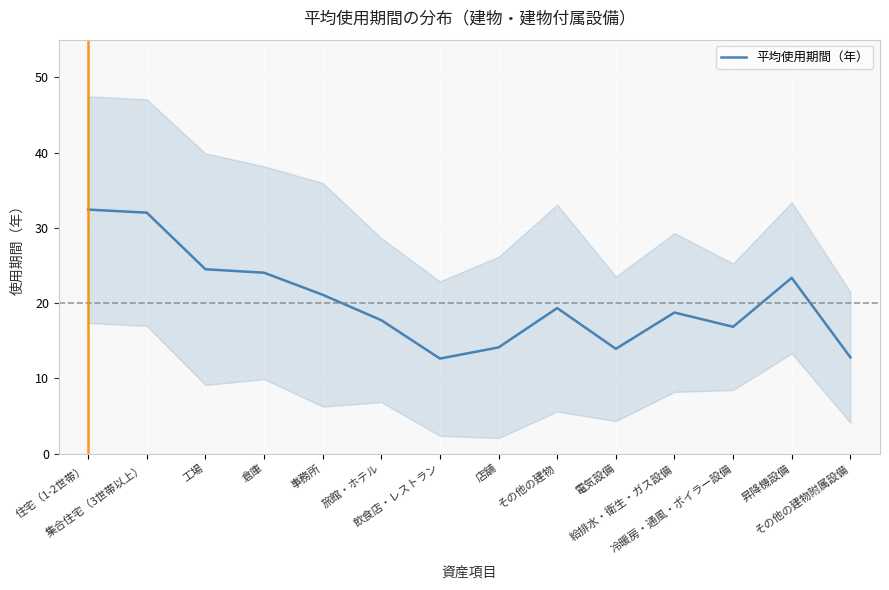

What position from the left is 住宅（1-2世帯）?

1